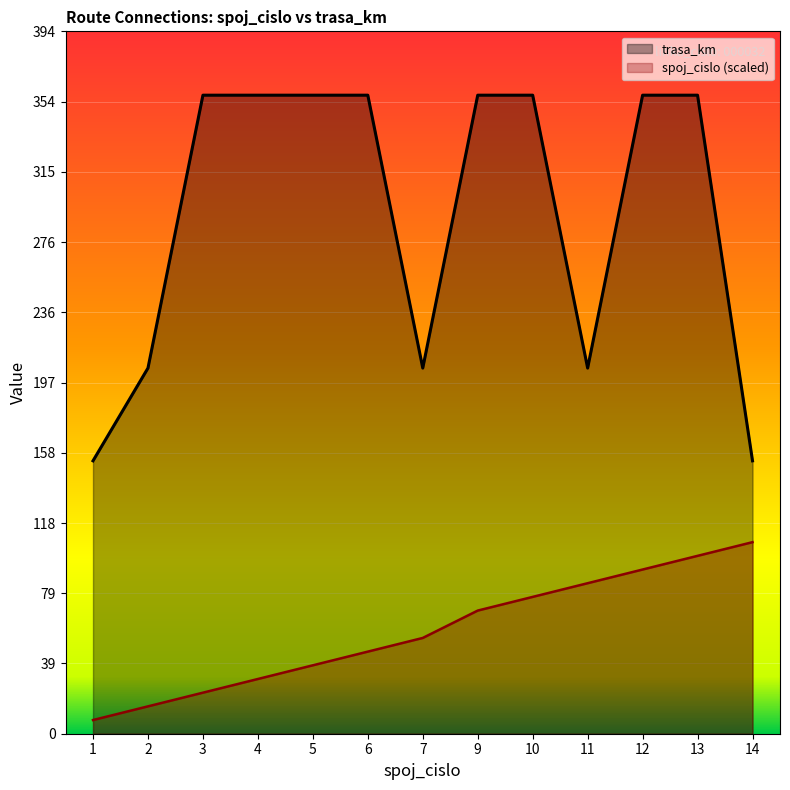

Reading left to right, list all the values displayed in this chart.

spoj_cislo: 1=7.7	2=15.3	3=23.0	4=30.7	5=38.4	6=46.0	7=53.7	9=69.0	10=76.7	11=84.4	12=92.1	13=99.7	14=107.4
trasa_km: 1=153.0	2=205.0	3=358.0	4=358.0	5=358.0	6=358.0	7=205.0	9=358.0	10=358.0	11=205.0	12=358.0	13=358.0	14=153.0